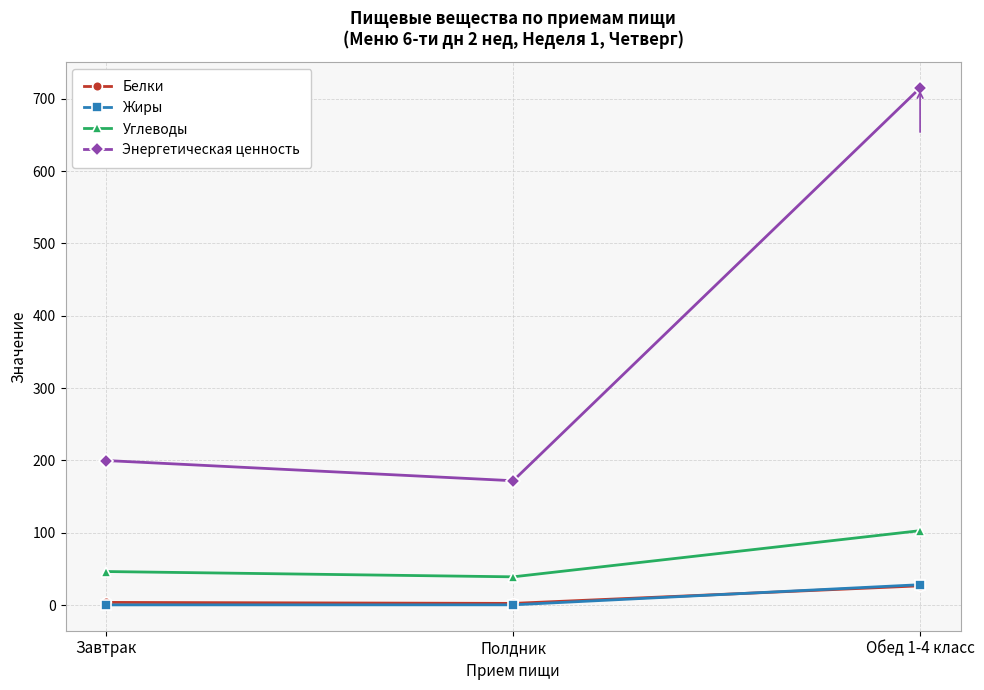

At which category does the chart reach its peak across all series?

Обед 1-4 класс